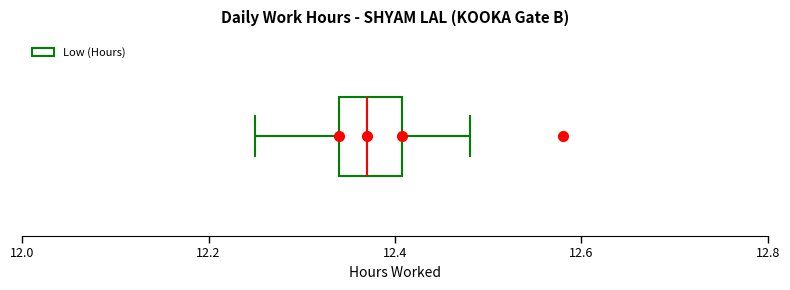

Where is the right edge of the box on the x-axis? The values are not printed on the chart, so give them approximately, as read against the axis.

12.40